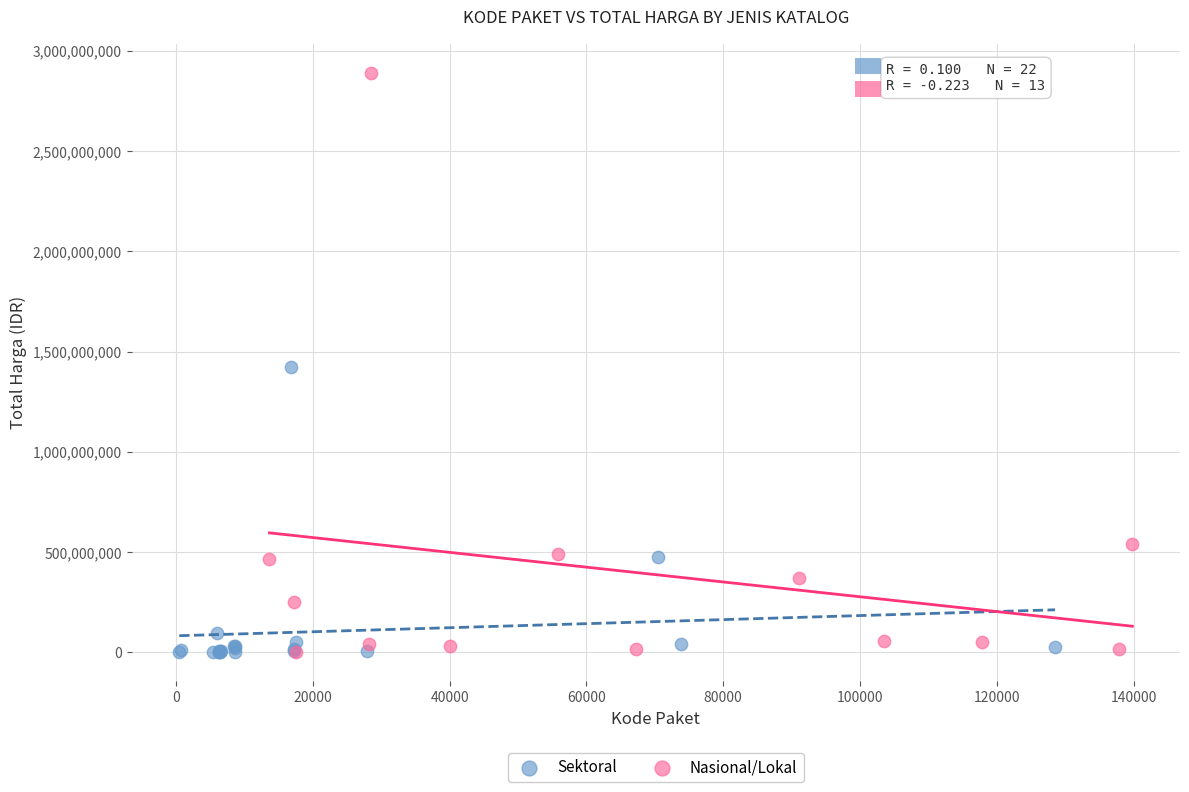

Which series has the widest spread of Y values?

Nasional/Lokal